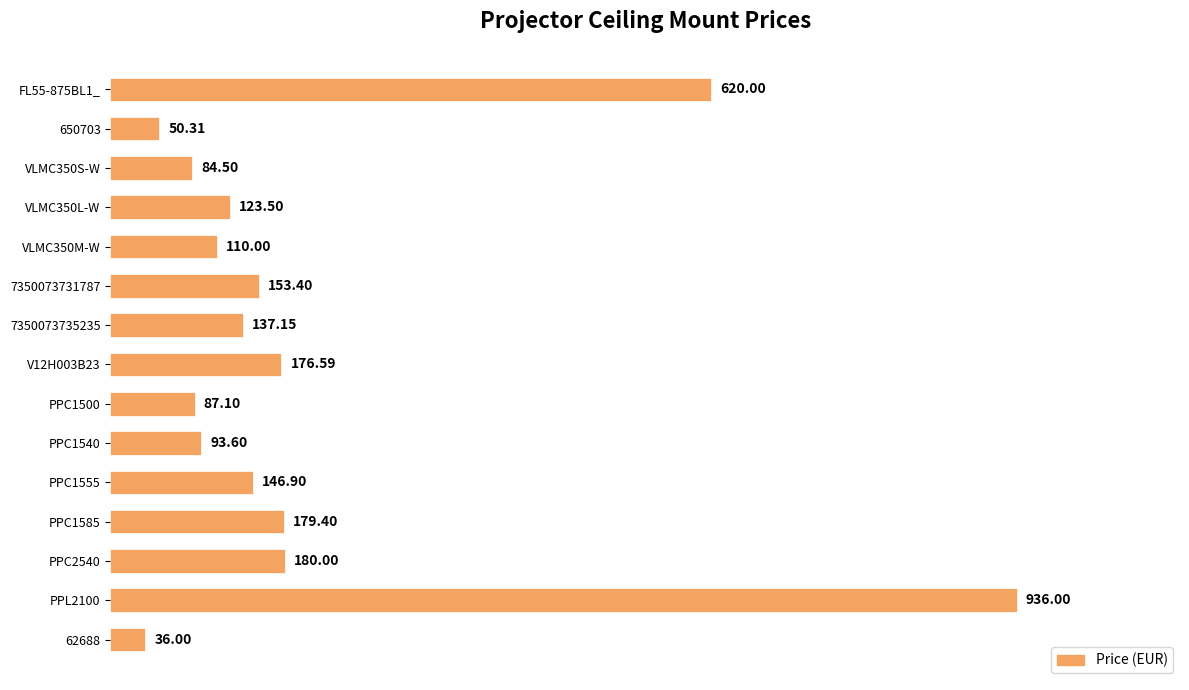

Which category has the lowest value across all series?

62688